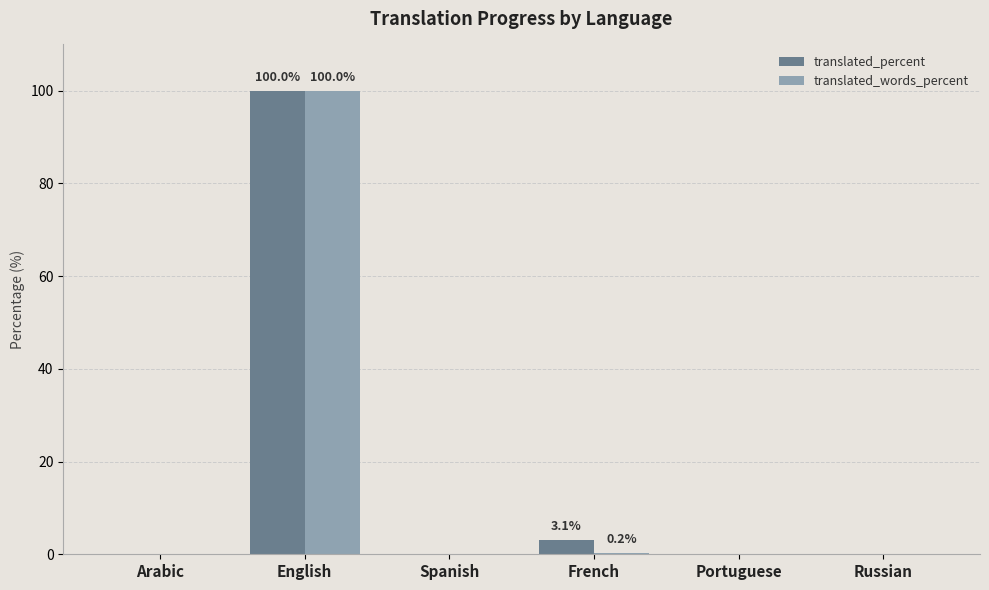

What is the maximum value for translated_words_percent?

100.0